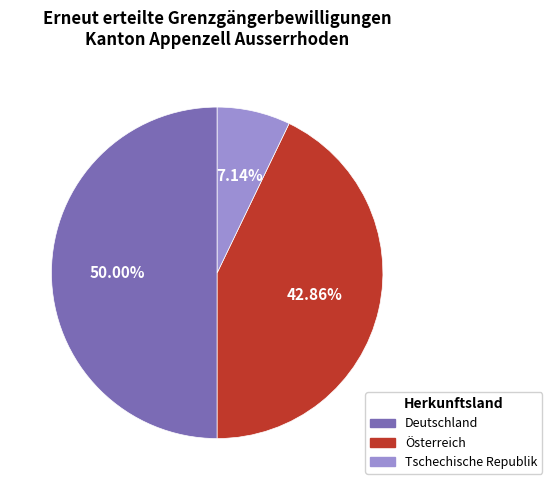

Count the number of slices in the pie.

3